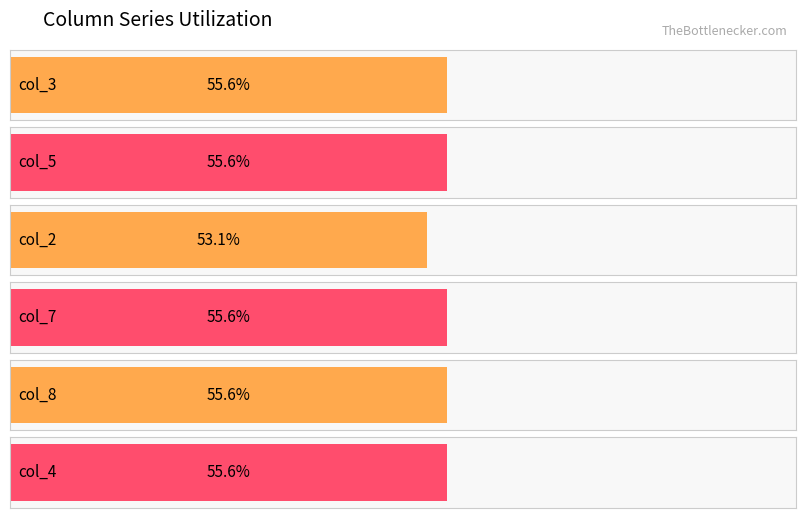

The col_4 series shows 2 at 7. True or false?

False